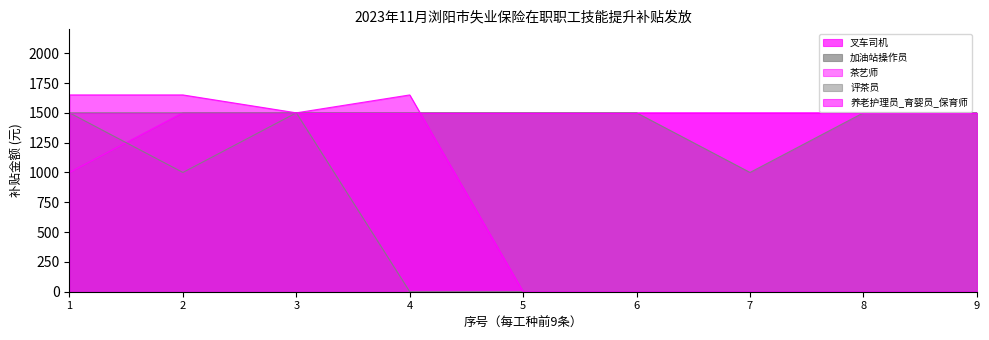

The 叉车司机 series shows 2087 at 4. True or false?

False